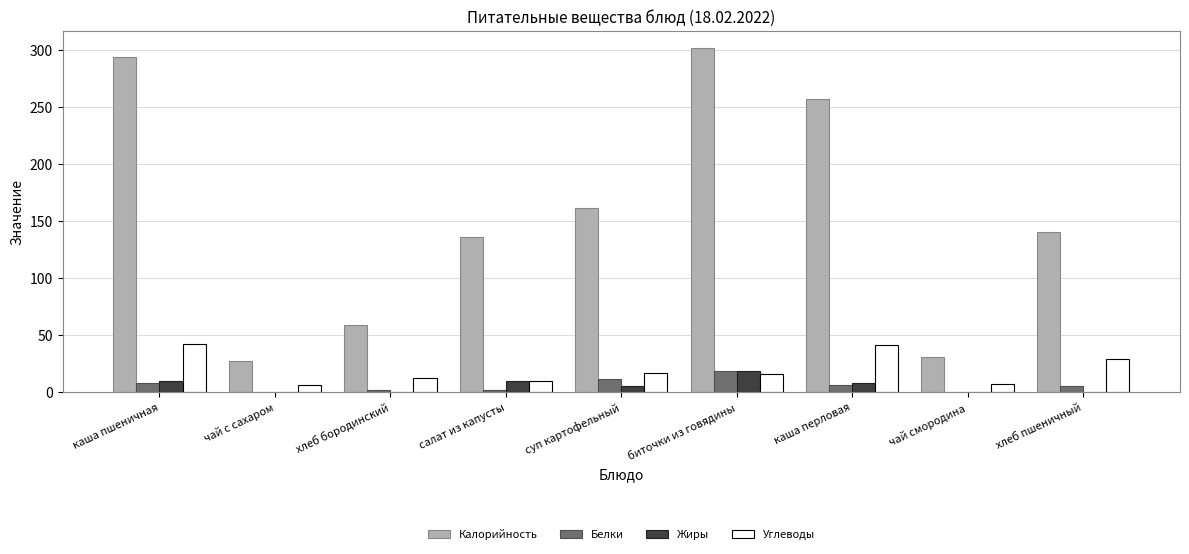

What are all the series names shown in the legend?

Калорийность, Белки, Жиры, Углеводы